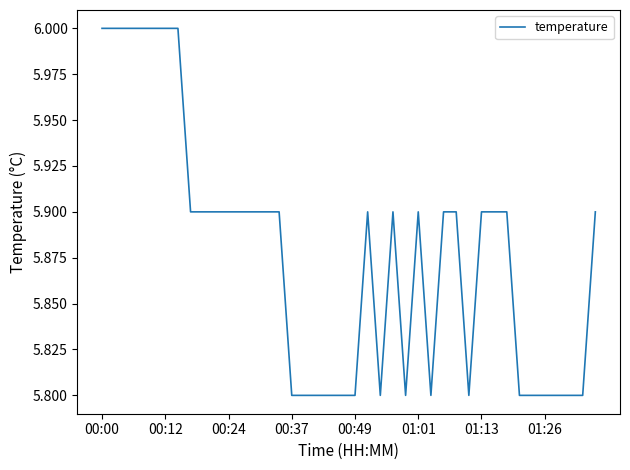

Is this an area chart (filled region under the line)?

No